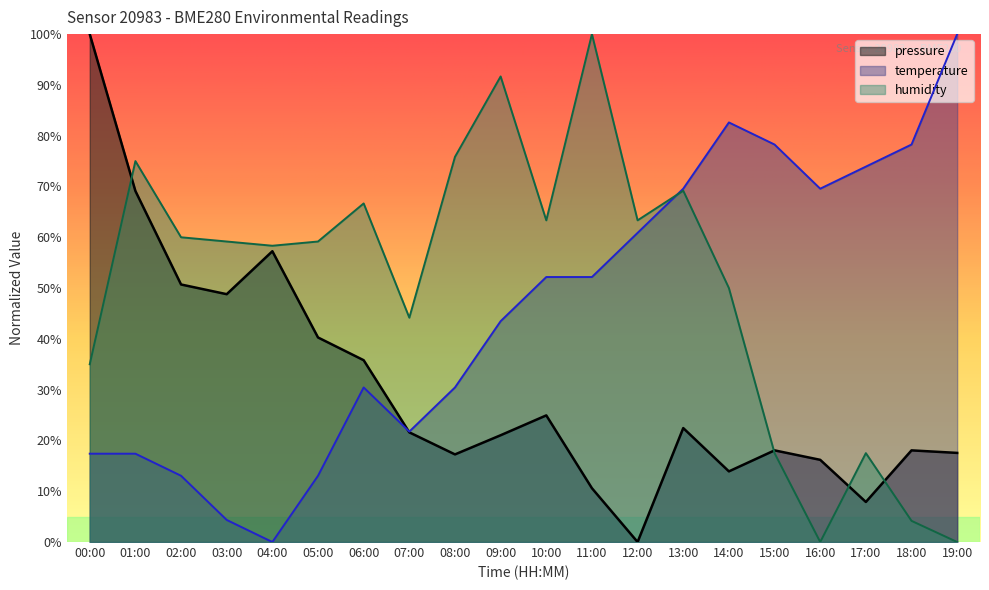

At which label does temperature reach its peak?

19:00